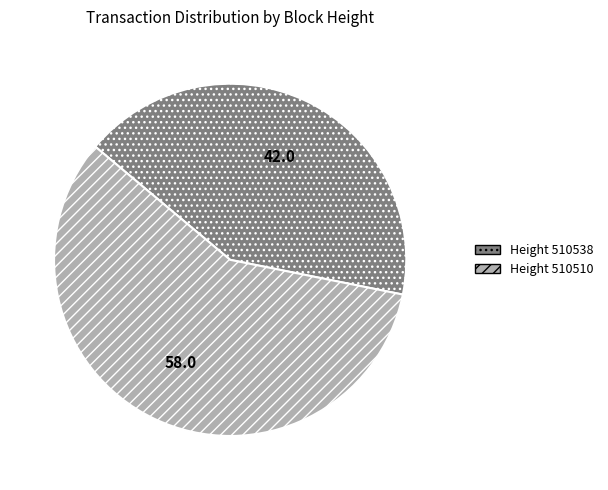

Is there a majority slice in this chart?

Yes